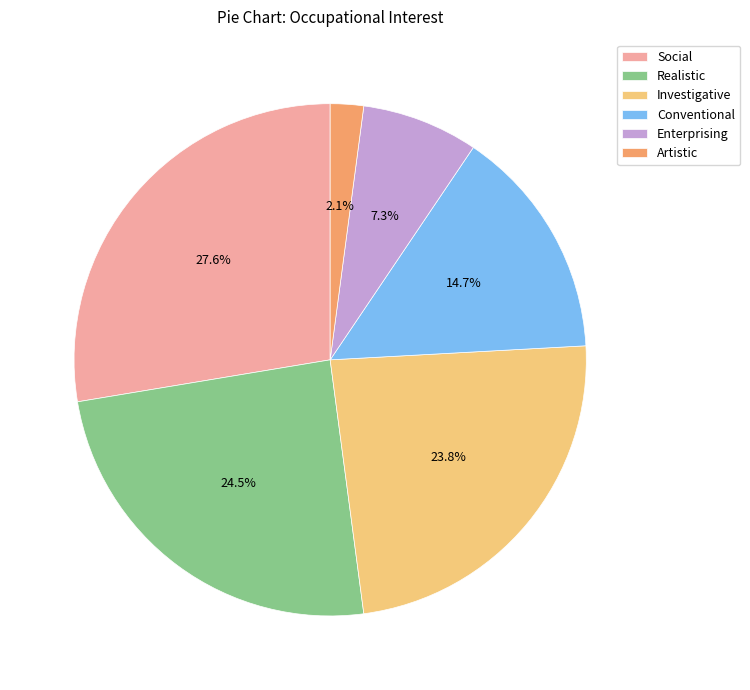

To the nearest percent, what percentage of the pie is Enterprising?

7%